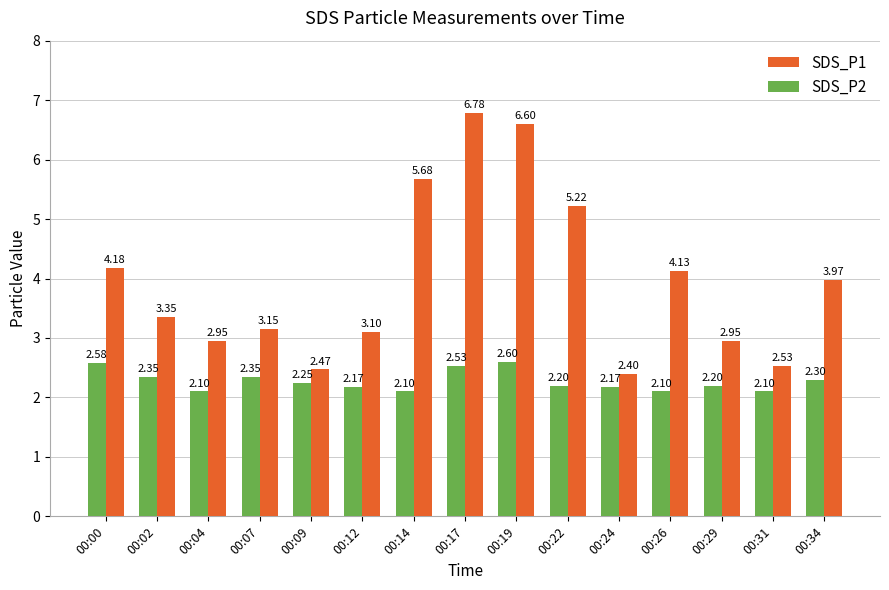

What is the average value of the SDS_P2 series?

2.3